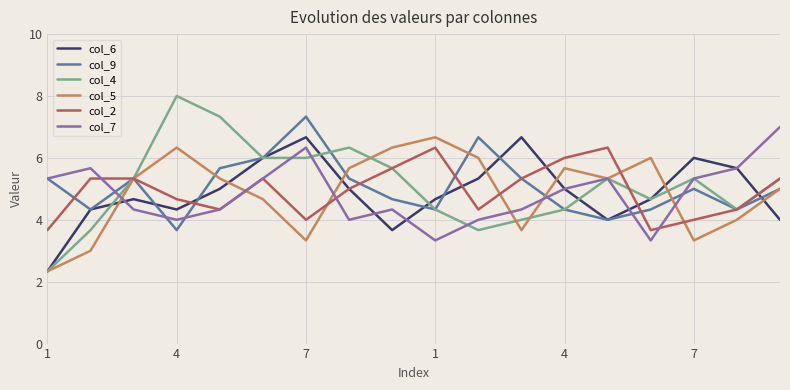

What is the minimum value for col_4?

2.3